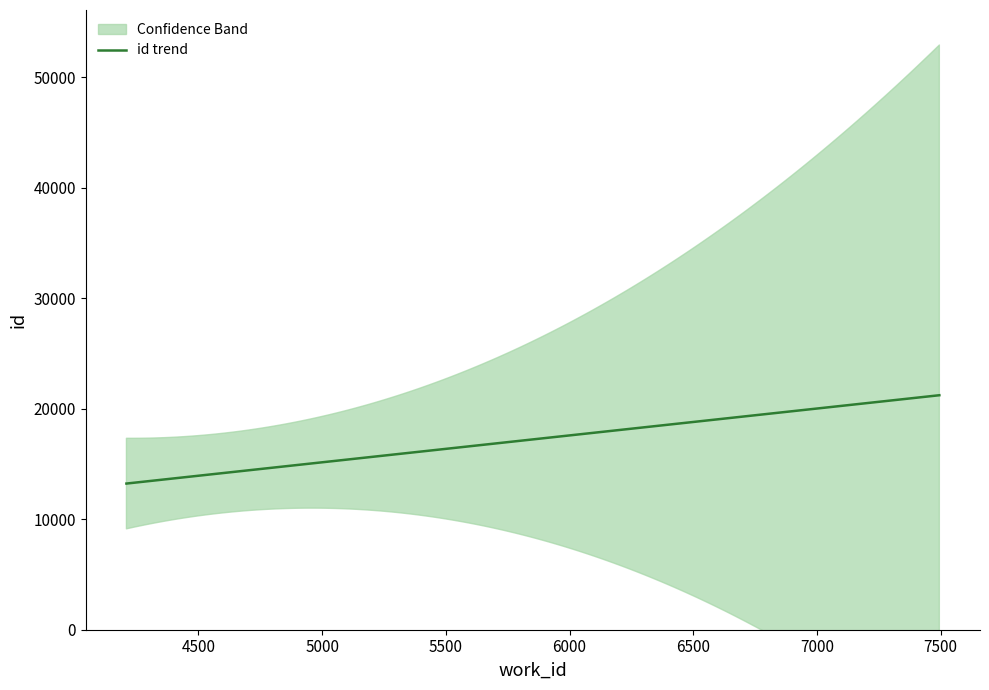

What is the maximum value shown in the chart?

21302